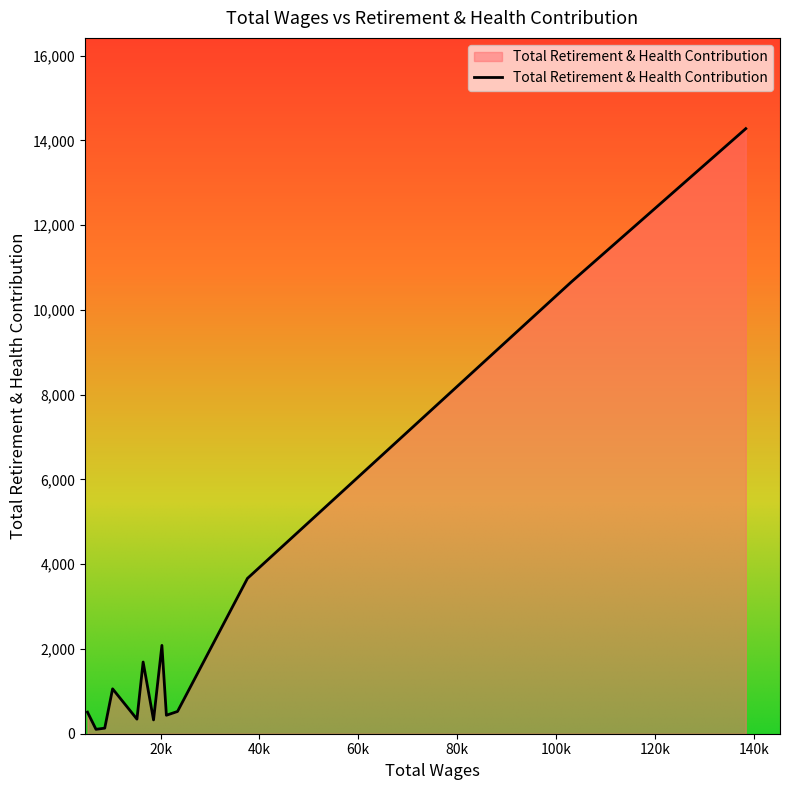

What is the maximum value shown in the chart?

14277